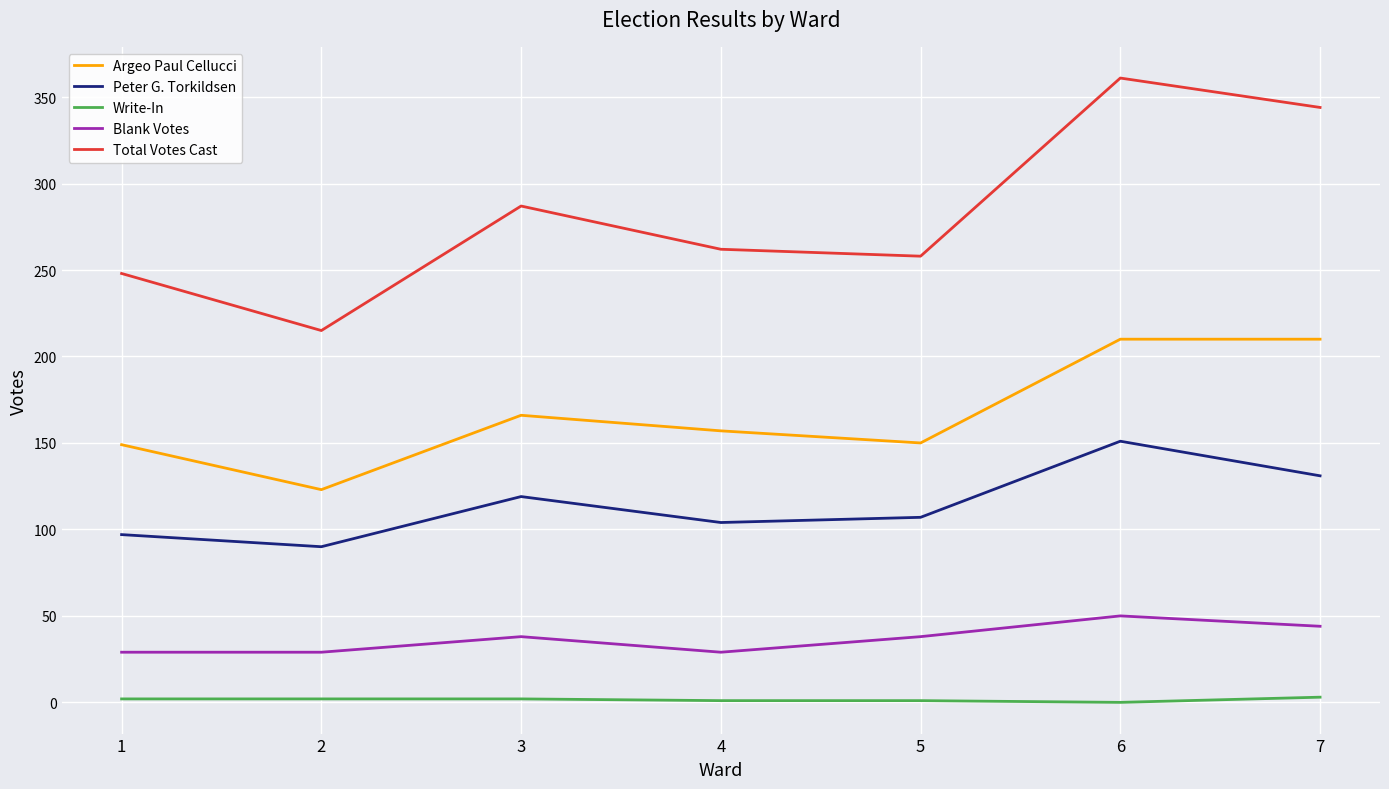

Rank the series by their maximum value, from highest to lowest.

Total Votes Cast, Argeo Paul Cellucci, Peter G. Torkildsen, Blank Votes, Write-In